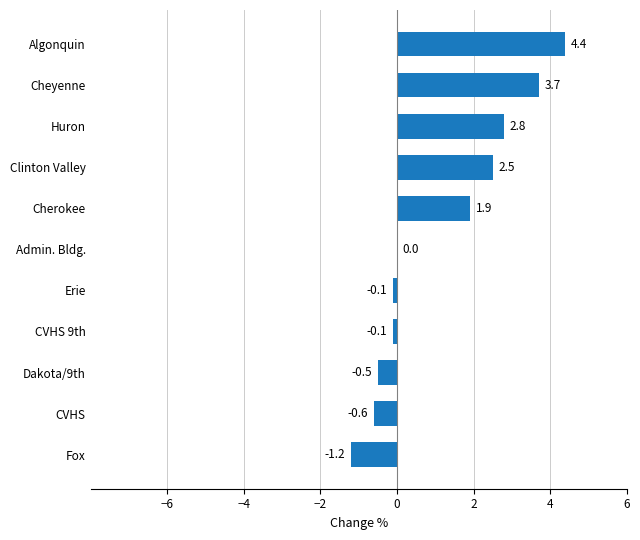

What is the sum of the values at Algonquin and Admin. Bldg.?

4.4